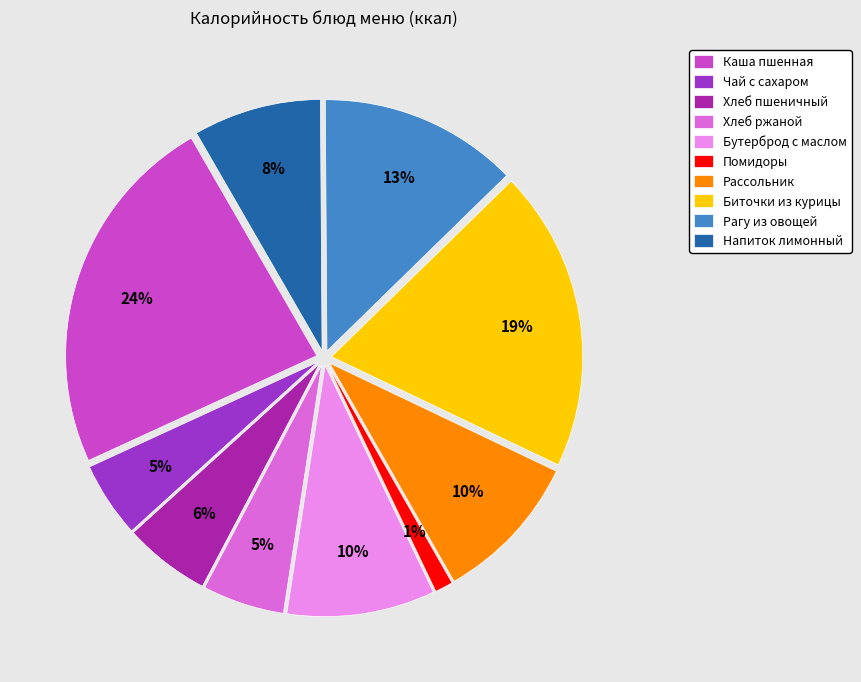

How many segments does this pie chart have?

10